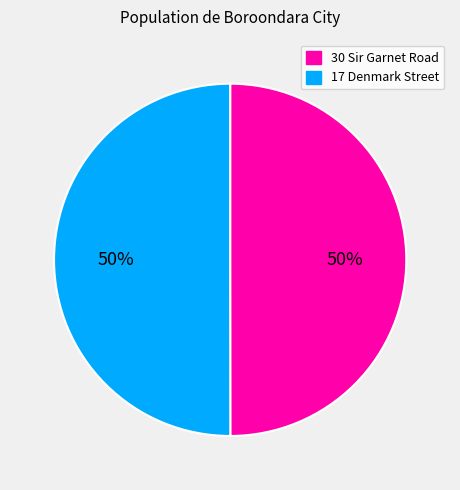

To the nearest percent, what is the combined percentage of 17 Denmark Street and 30 Sir Garnet Road?

100%